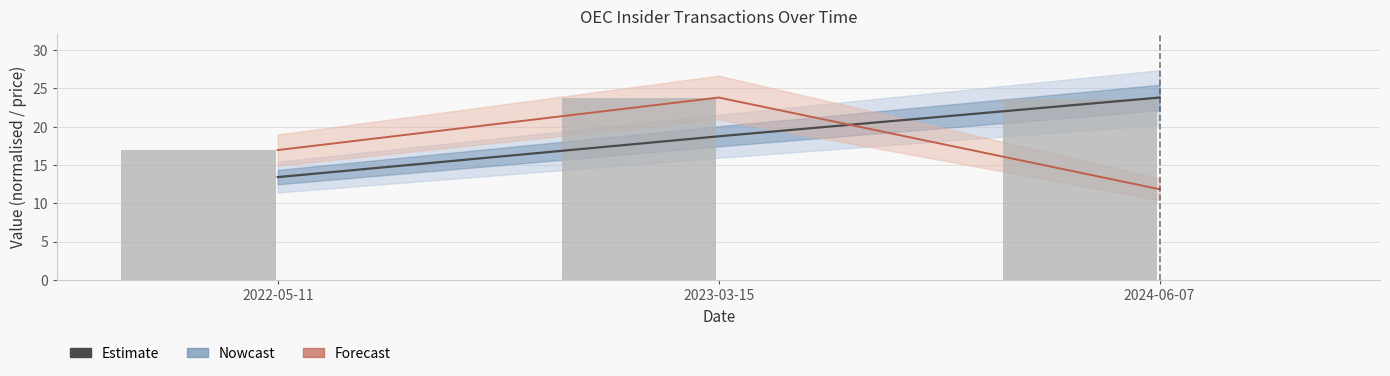

At which category does the chart reach its peak across all series?

2024-06-07